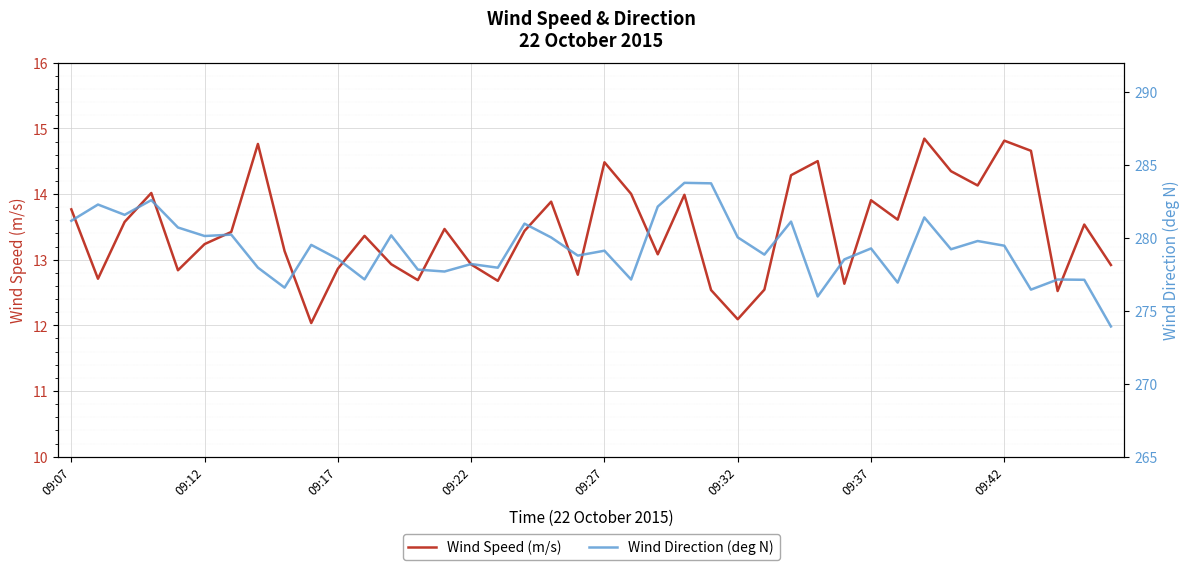

Which series has the widest spread of values?

Wind Direction (deg N)